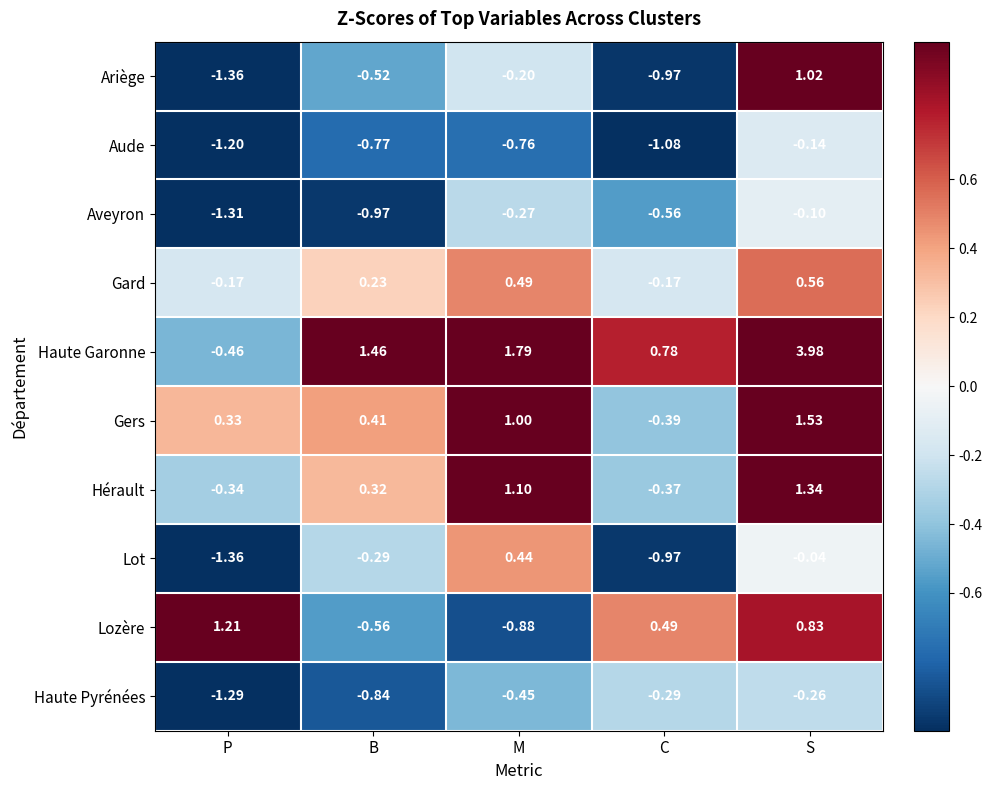

At which label is Lot closest to 0?

S